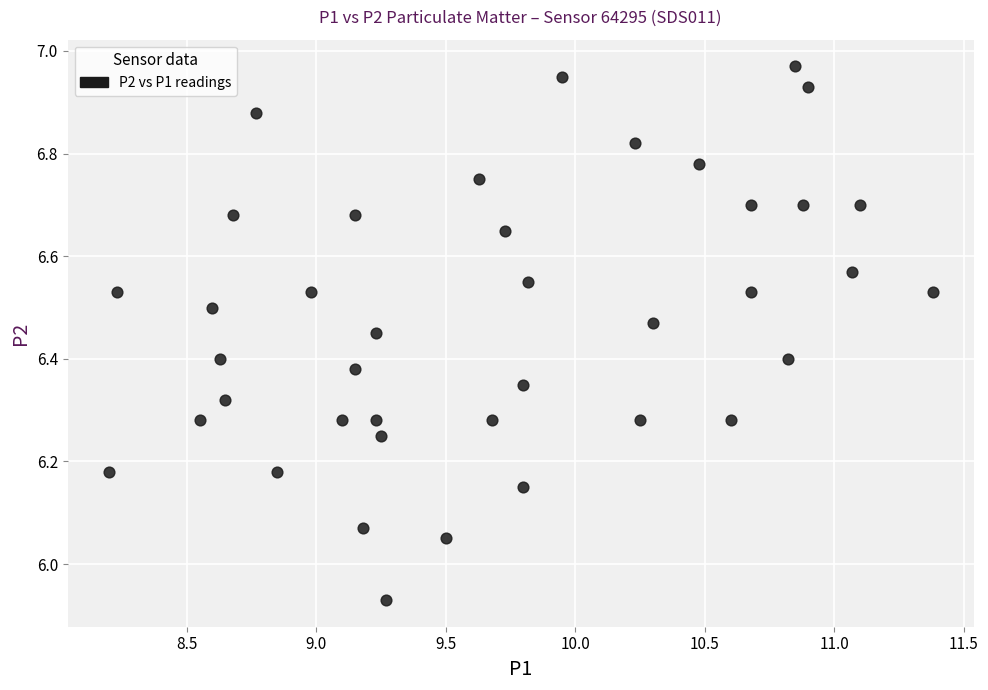

What is the range of Y values (max minus min)?

1.0